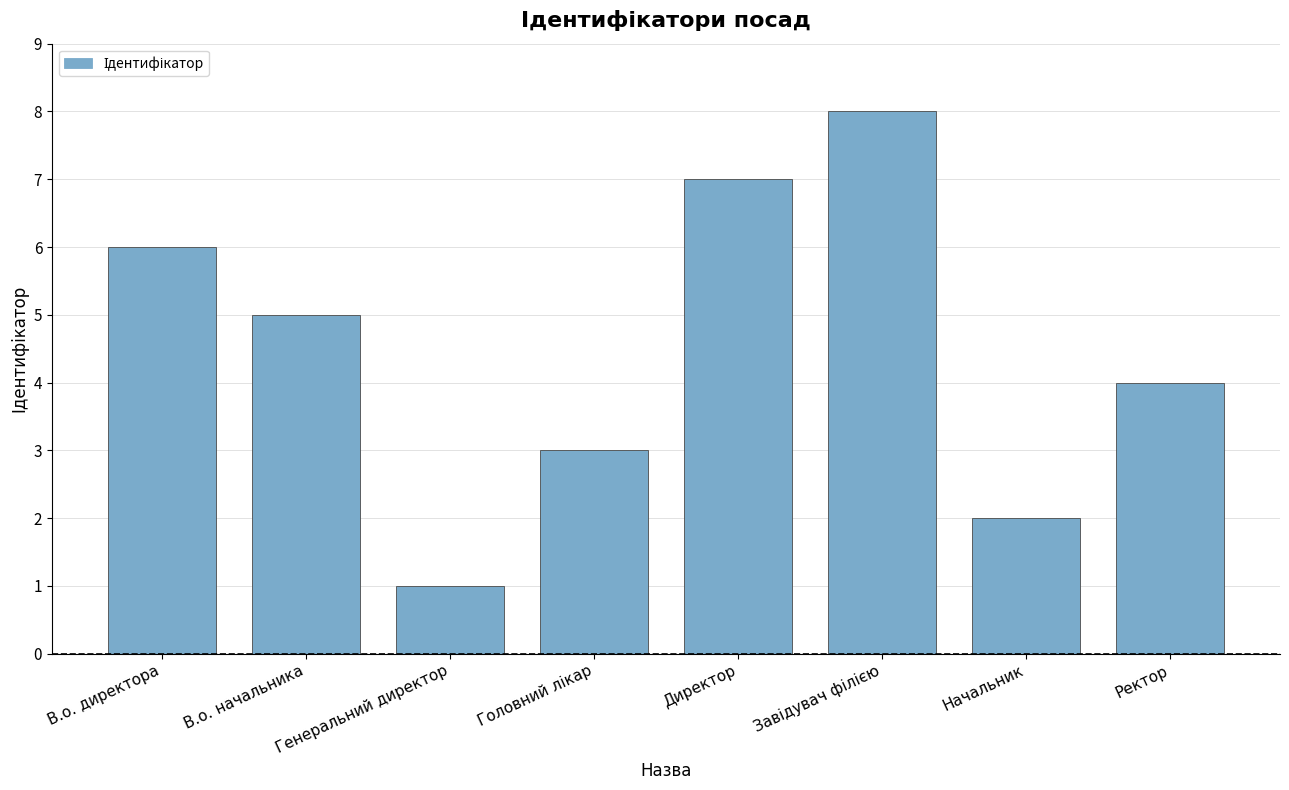

What is the smallest value displayed?

1